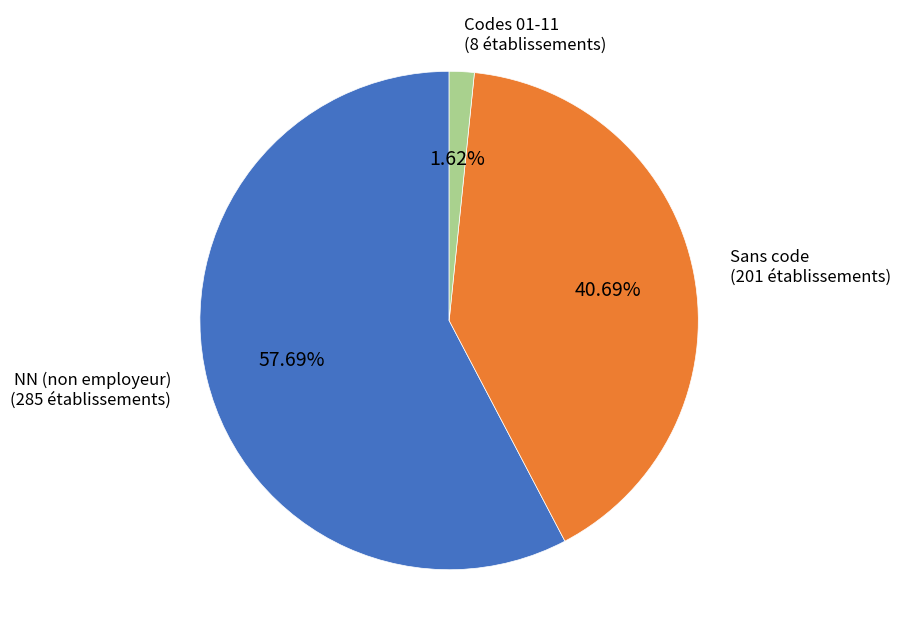

To the nearest percent, what is the average slice percentage?

33%